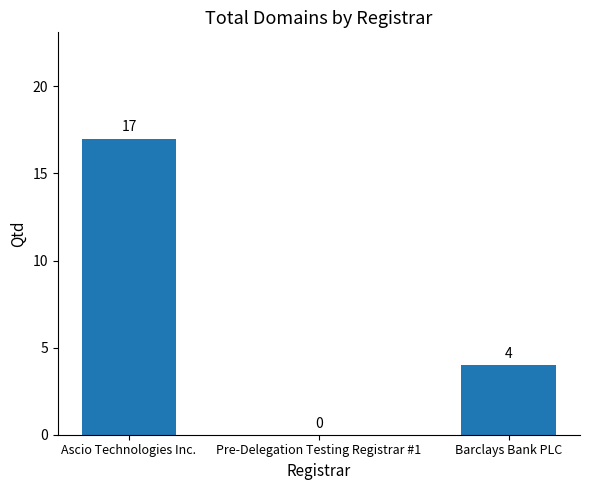

Count the number of categories in the chart.

3